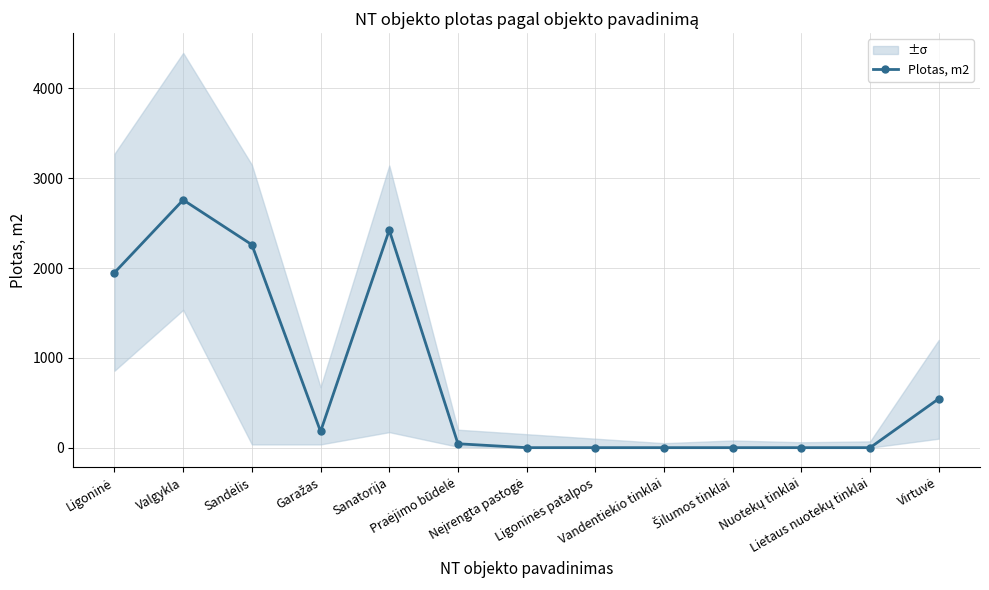

List the labels in order of value, smallest first.

Neįrengta pastogė, Ligoninės patalpos, Vandentiekio tinklai, Šilumos tinklai, Nuotekų tinklai, Lietaus nuotekų tinklai, Praėjimo būdelė, Garažas, Virtuvė, Ligoninė, Sandėlis, Sanatorija, Valgykla